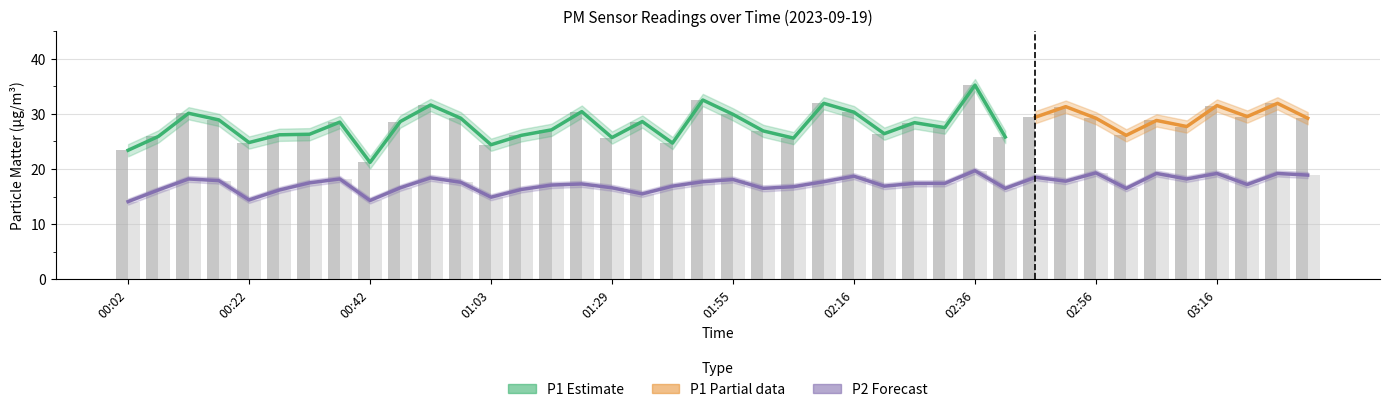

Does the chart contain any negative values?

No